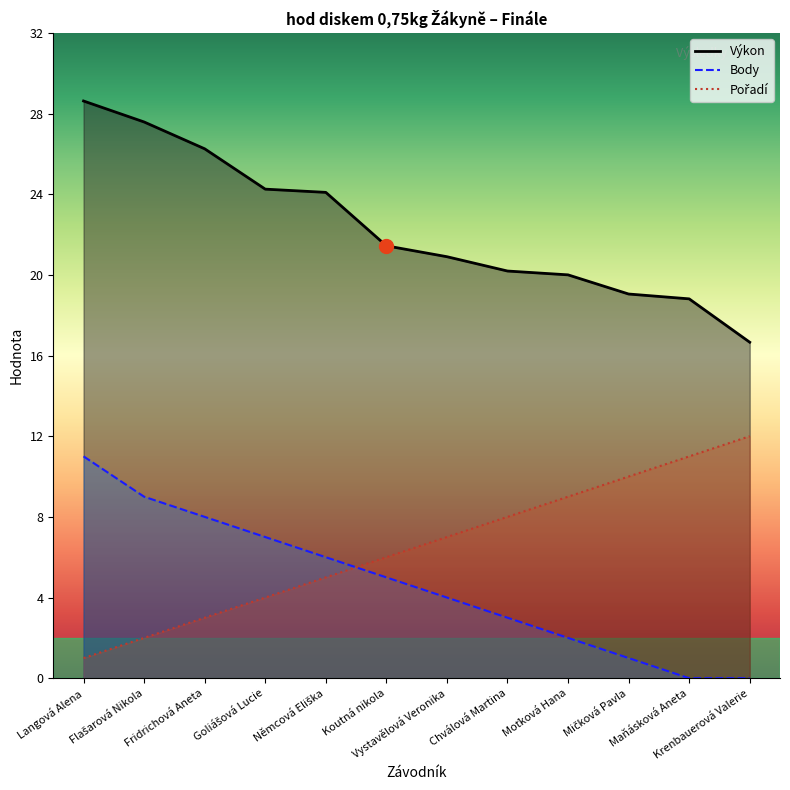

What is the value of the Pořadí point at the 5th from the left?

5.0